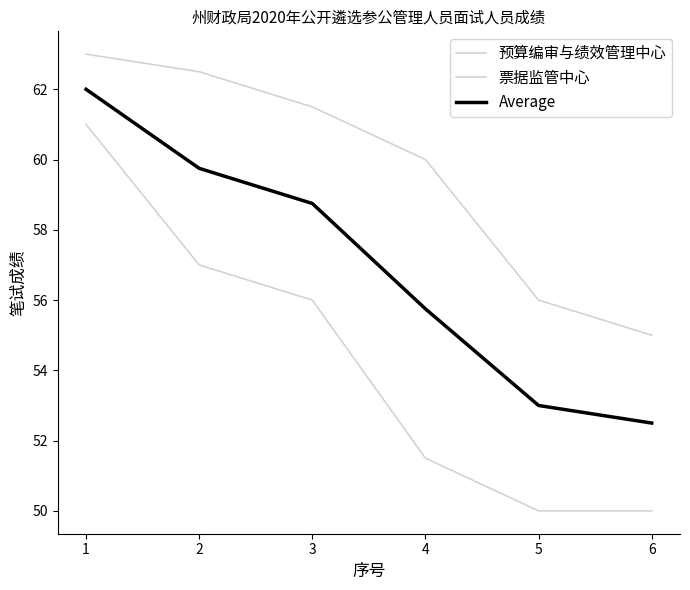

Does the chart have visible grid lines?

No